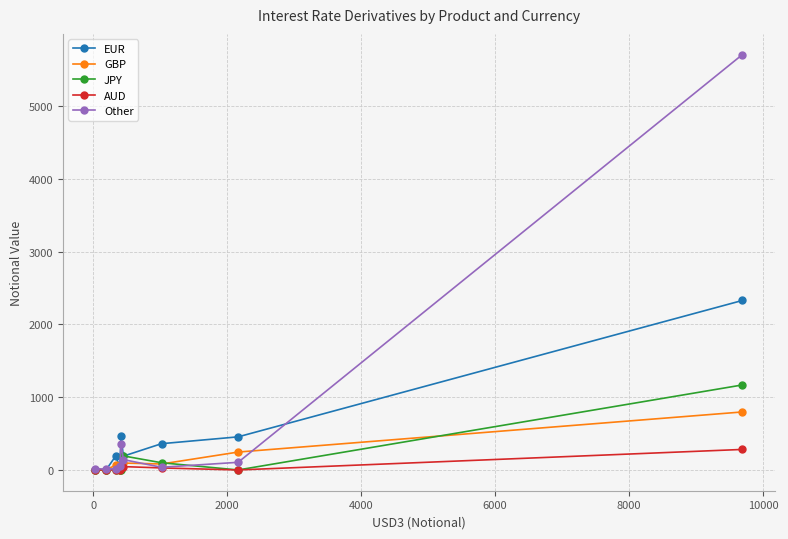

Which series has the largest total across all categories?

Other